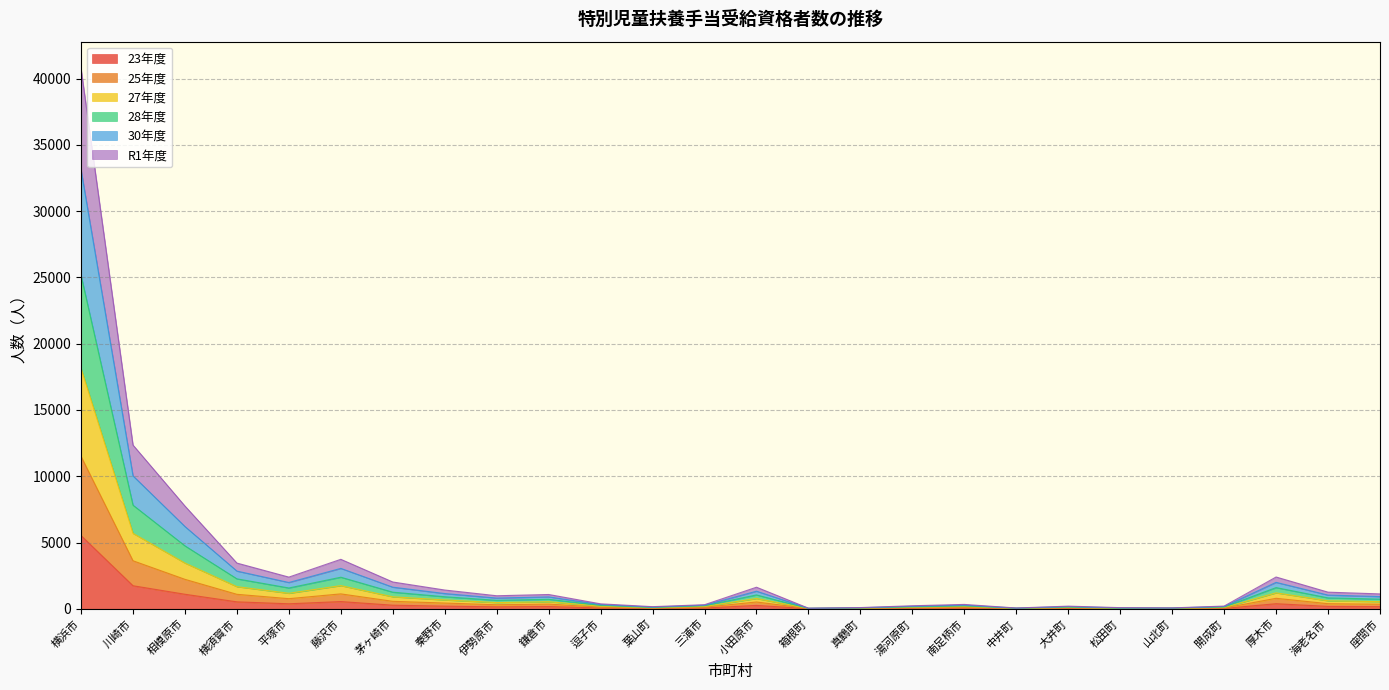

At which category is the sum across all series the highest?

横浜市